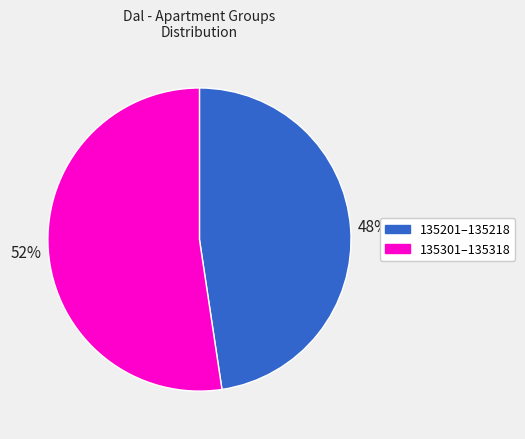

Is there any slice that represents more than half of the pie?

Yes